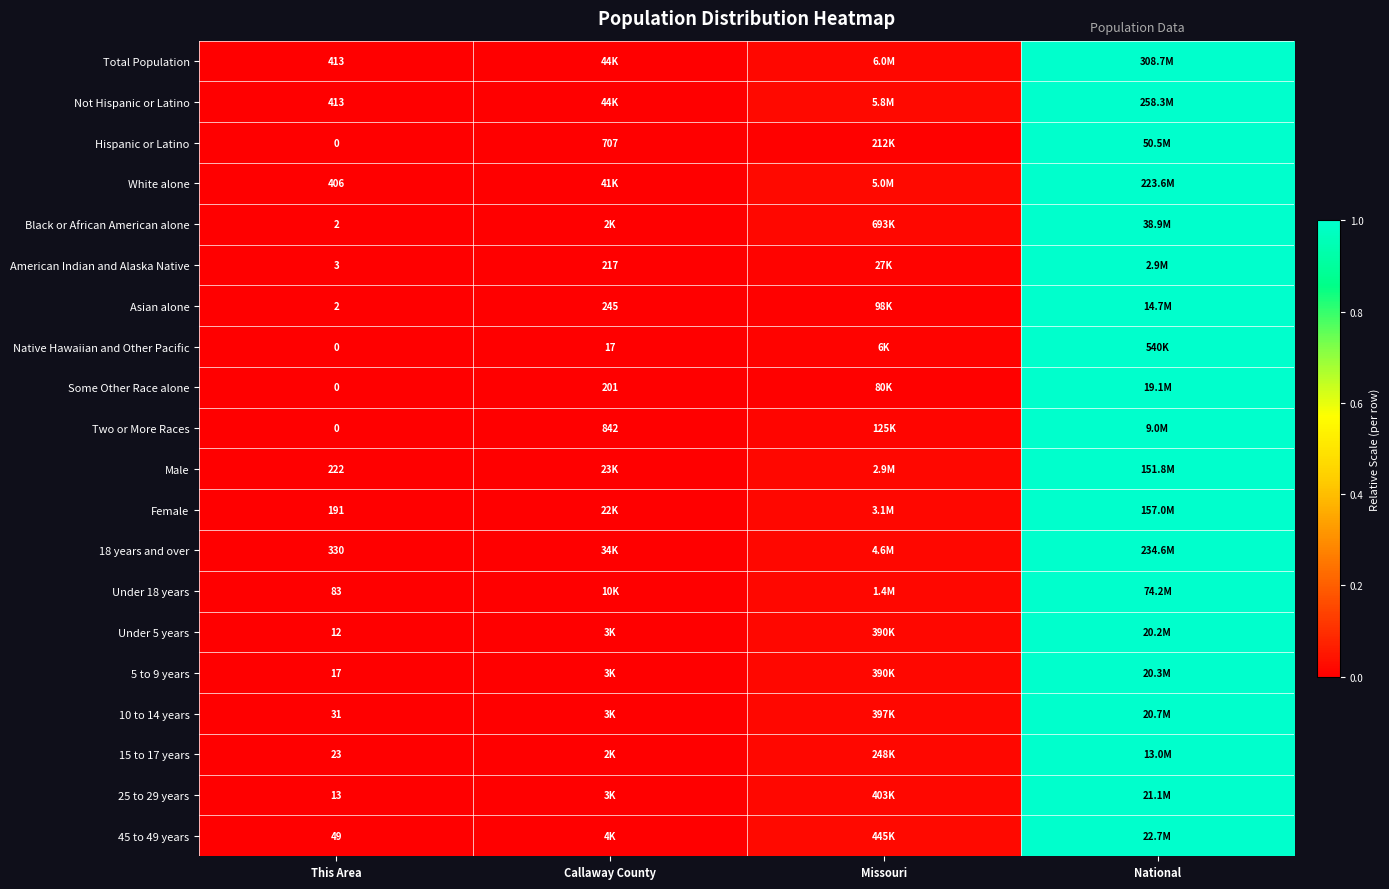

Which series has the largest total across all categories?

Not Hispanic or Latino